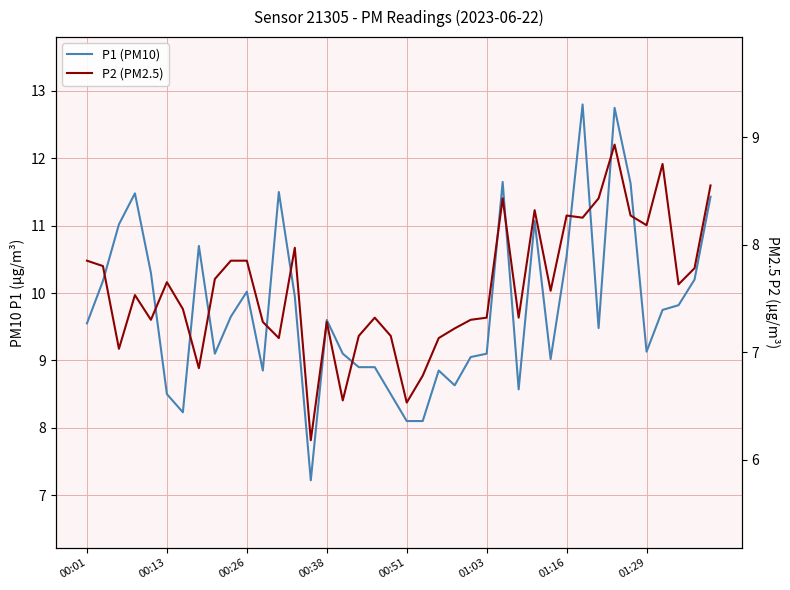

Rank the series at 11 from lowest to highest value.

P2 (PM2.5), P1 (PM10)